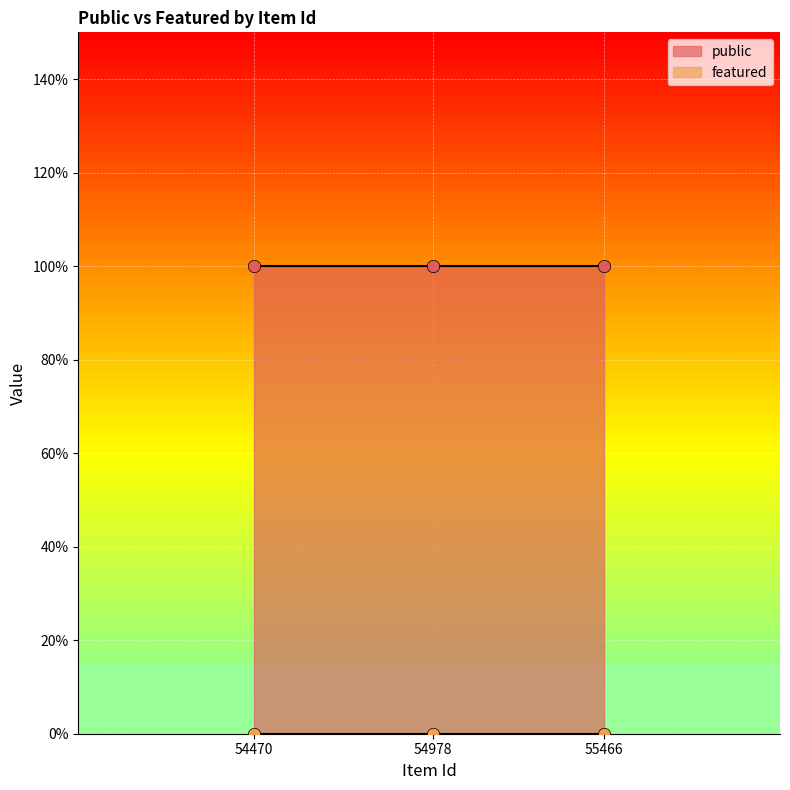

Which series reaches the maximum Y coordinate?

public